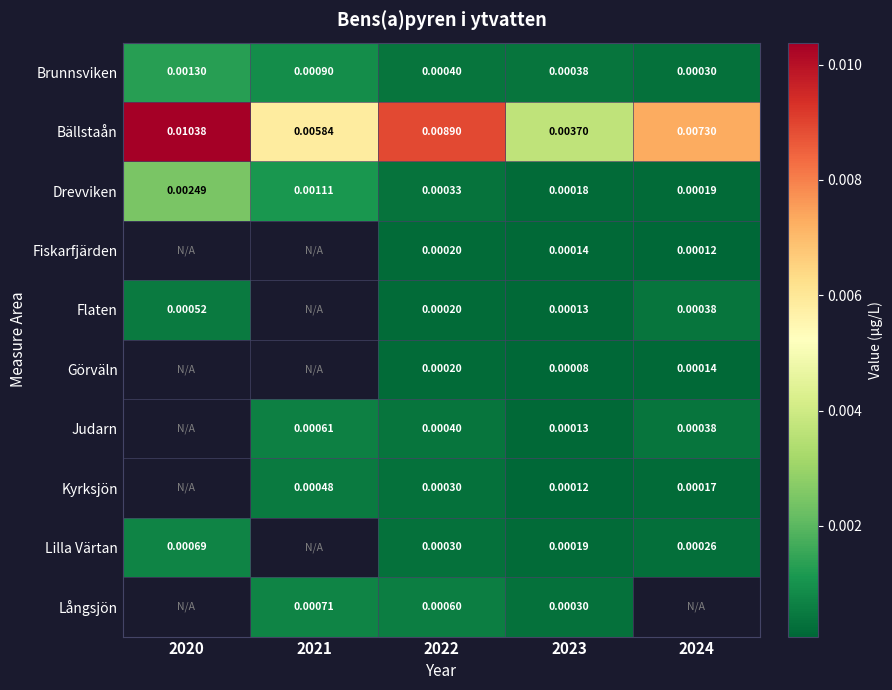

Is the value of Lilla Värtan at 2024 greater than the value of Fiskarfjärden at 2024?

Yes